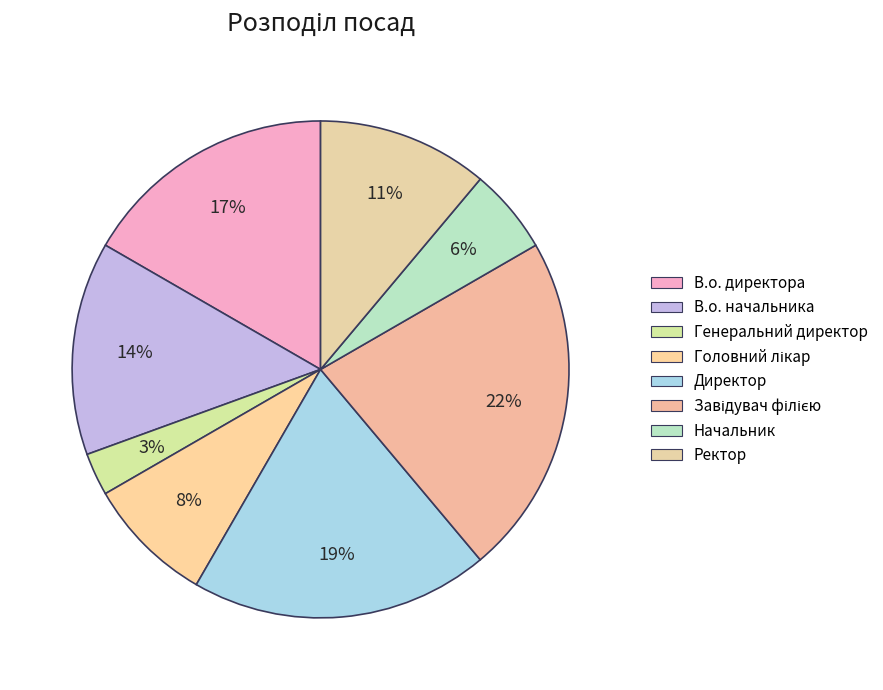

How many slices are in this pie chart?

8